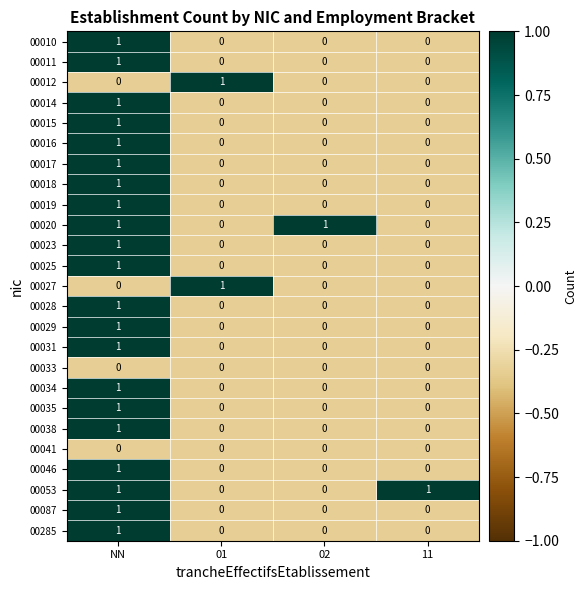

Count the 00027 values in the range 0 to 1.

4